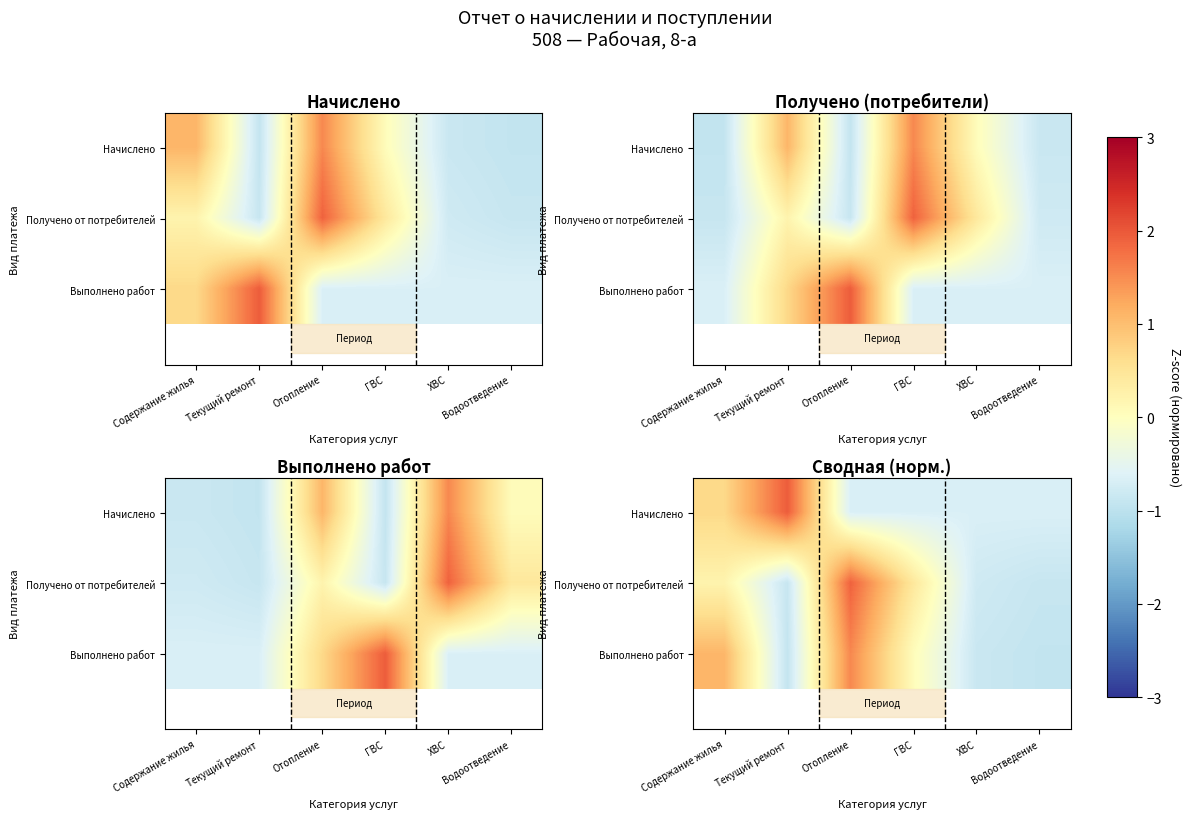

What is the spread (max minus min) of values at ХВС?

0.2